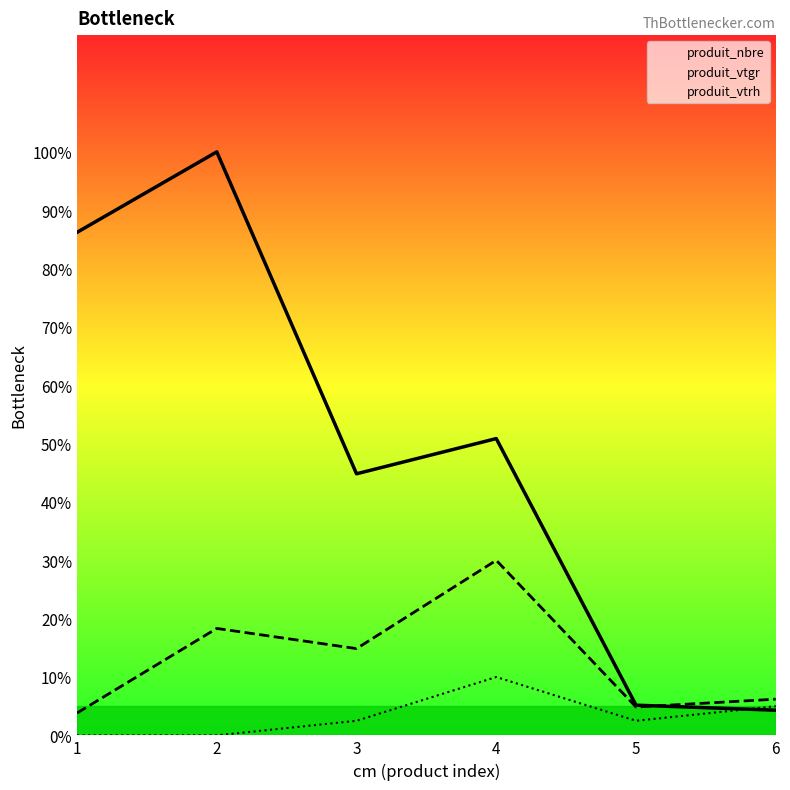

Reading left to right, list all the values displayed in this chart.

produit_nbre: 86.2	100.0	44.8	50.9	5.2	4.3
produit_vtgr: 3.8	18.3	14.9	30.0	4.9	6.2
produit_vtrh: 0.0	0.0	2.5	10.0	2.5	5.0